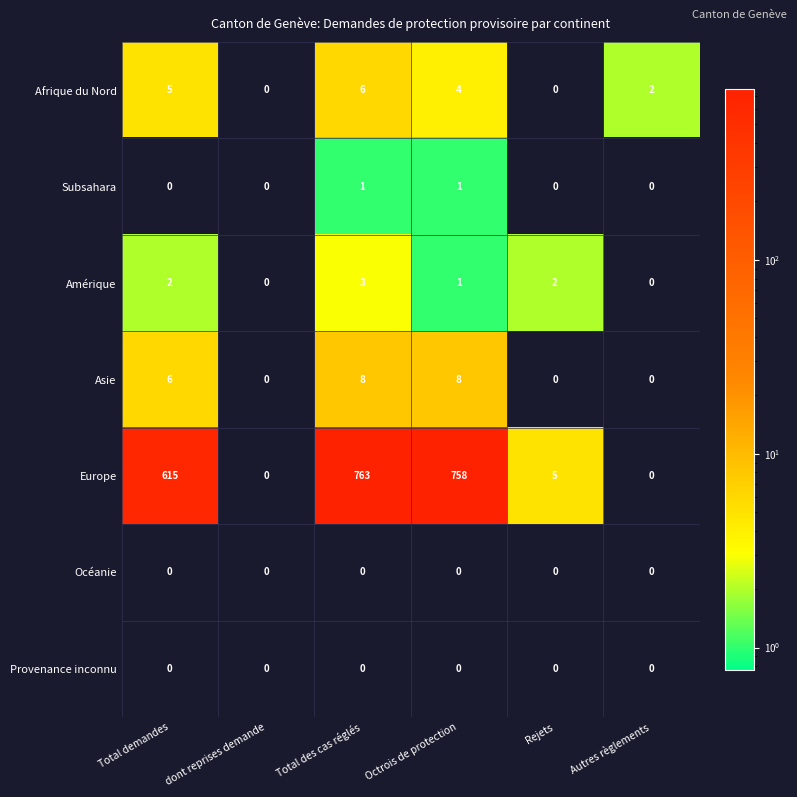

The Amérique series shows 0 at Autres règlements. True or false?

True